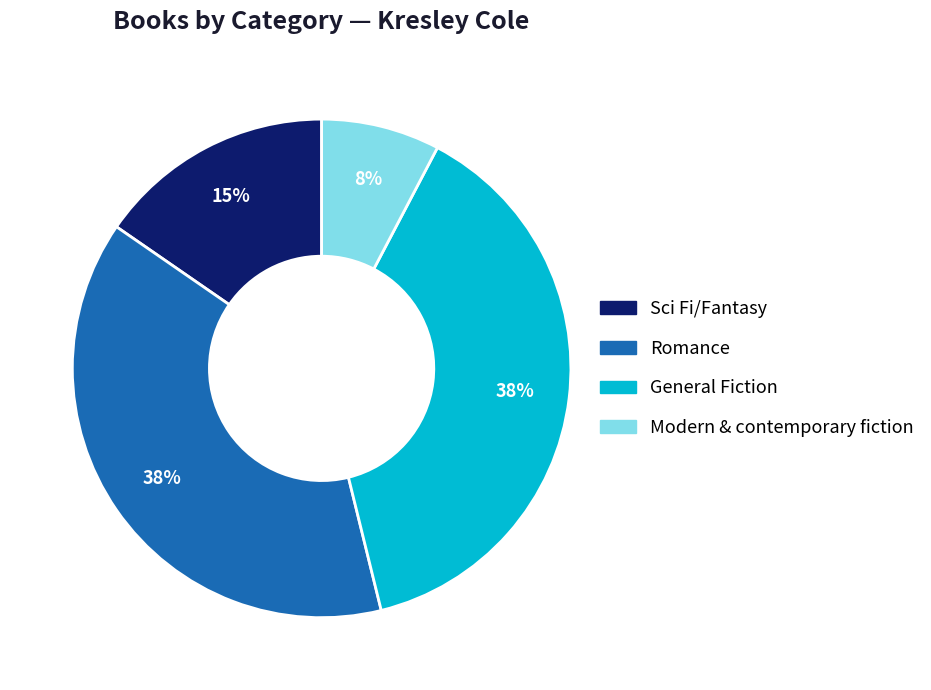

Which has a higher value, General Fiction or Sci Fi/Fantasy?

General Fiction